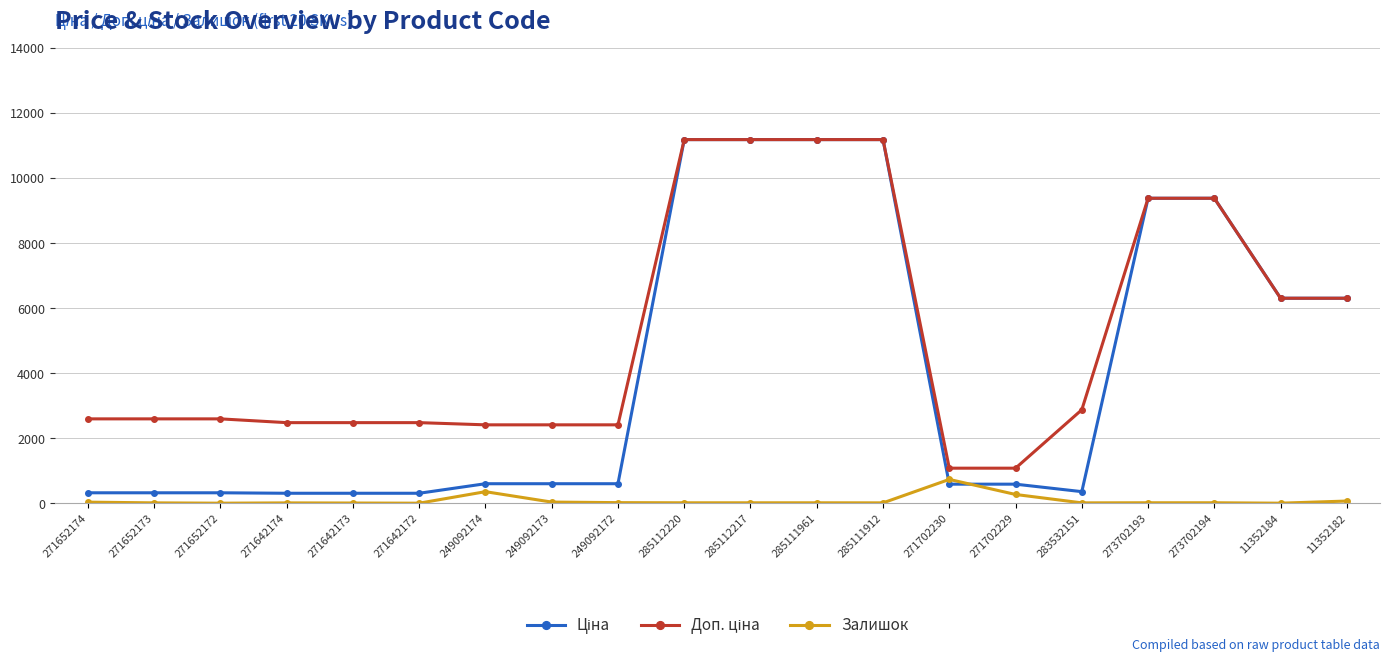

At how many categories does at least one series exceed 4551?

8